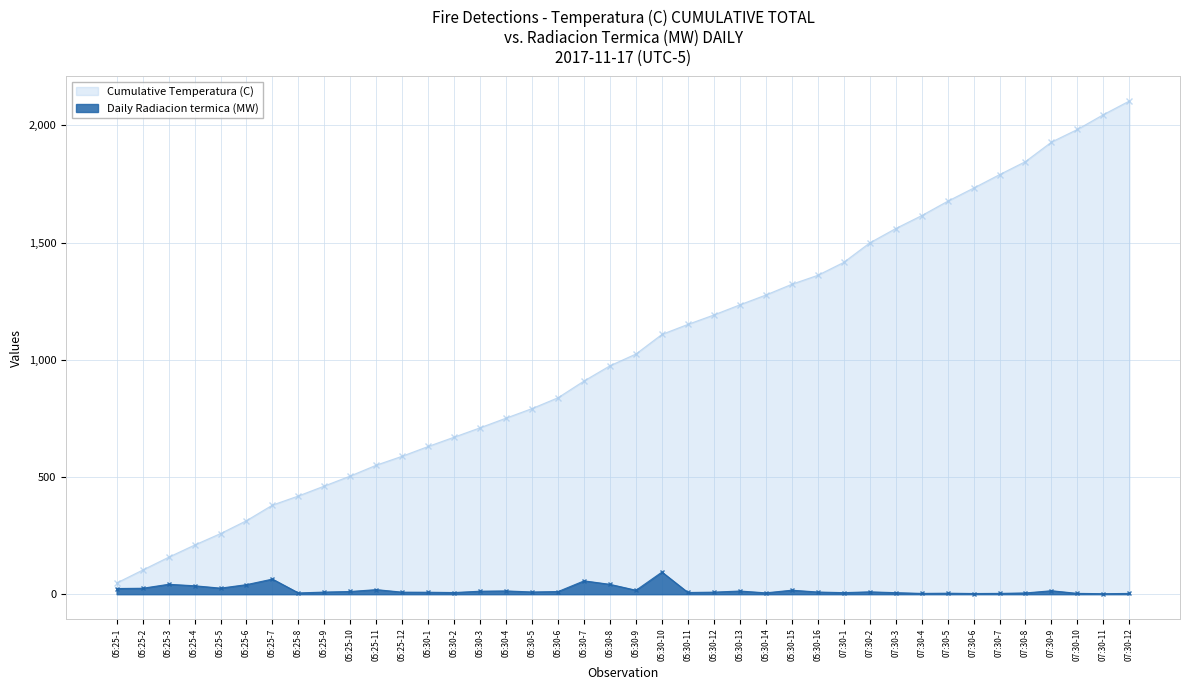

How many values are below 10?

20